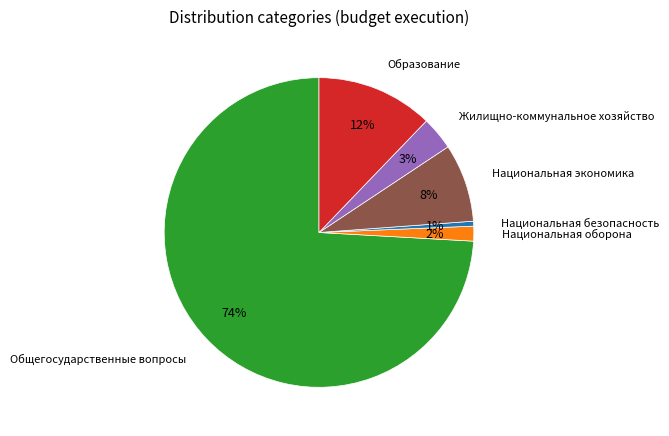

Count the number of slices in the pie.

6